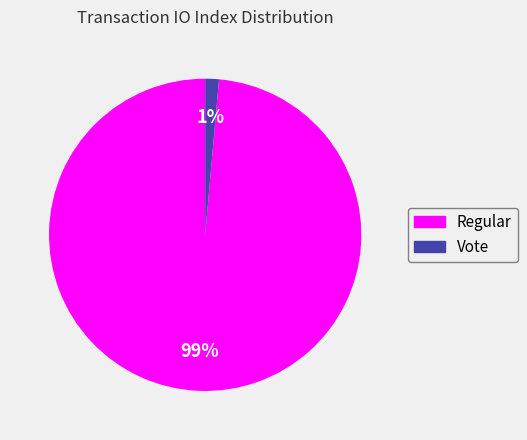

Does any single category account for the majority?

Yes